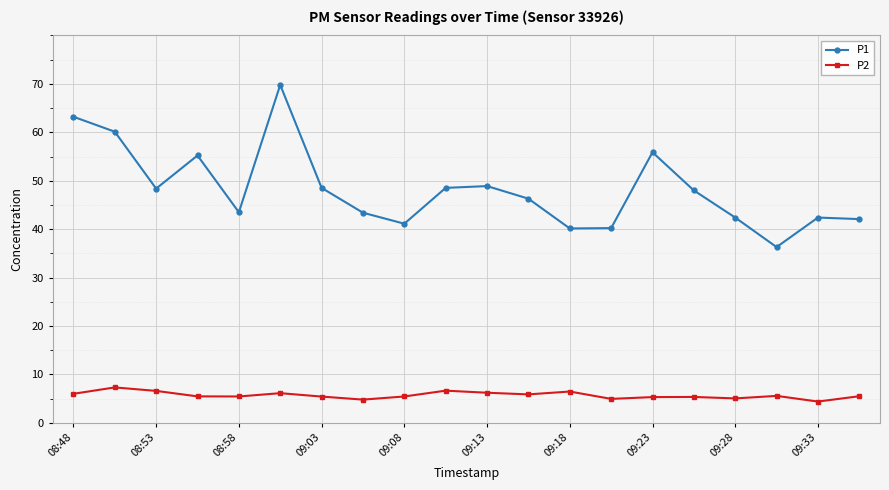

True or false: P1 and P2 cross at least once.

False